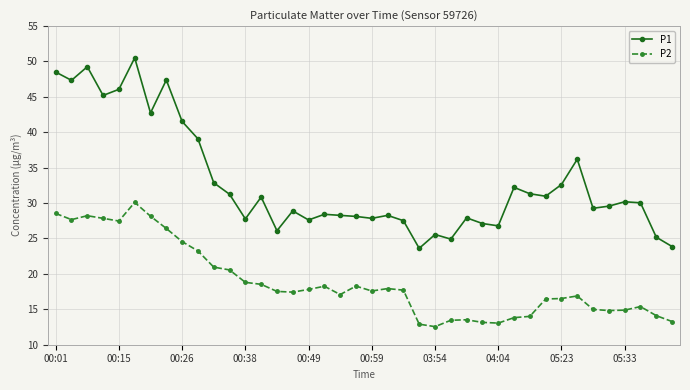

How many series are shown in this chart?

2